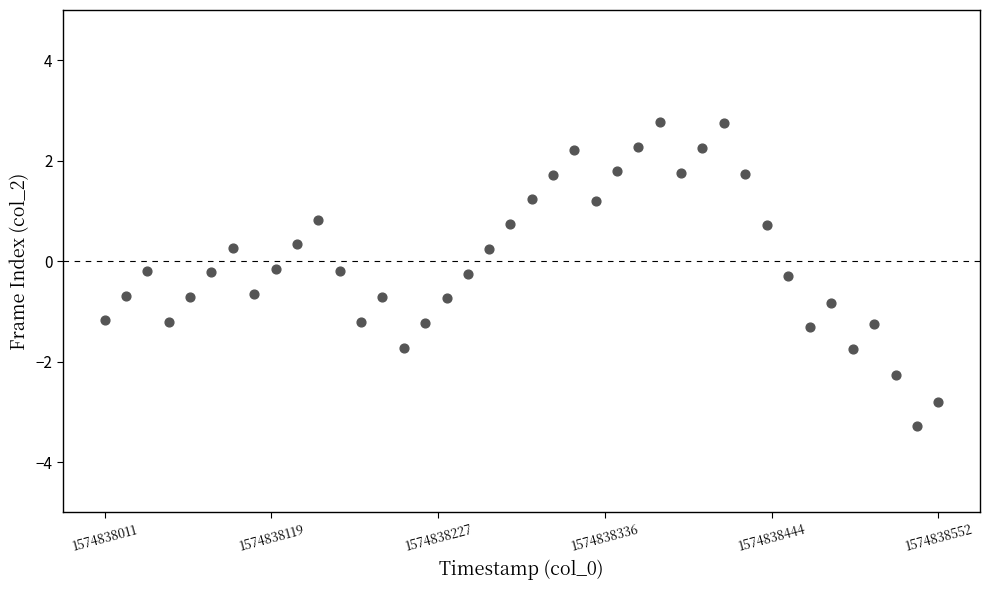

What is the range of X values (max minus min)?

541.6